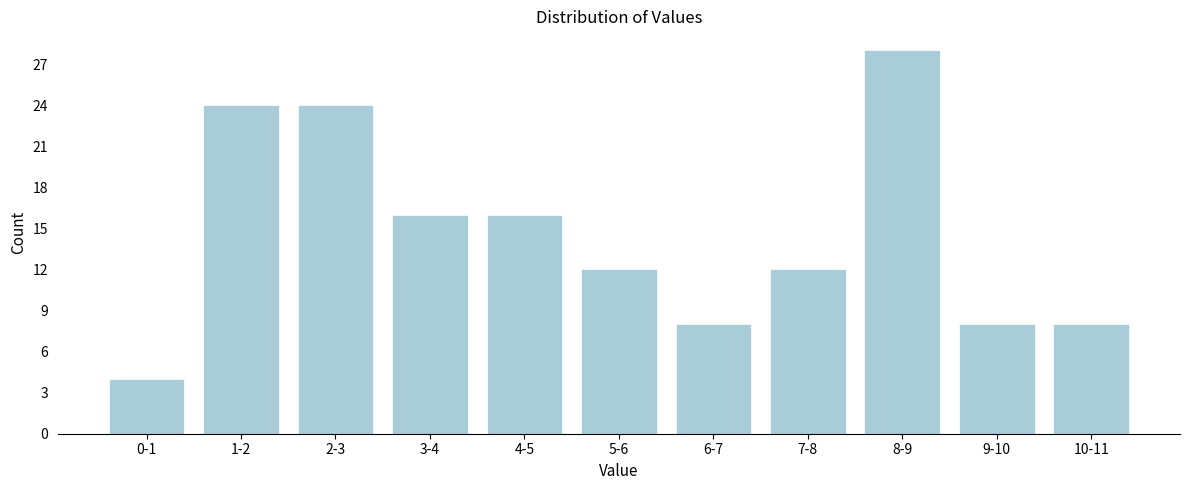

Reading left to right, list all the values displayed in this chart.

4	24	24	16	16	12	8	12	28	8	8